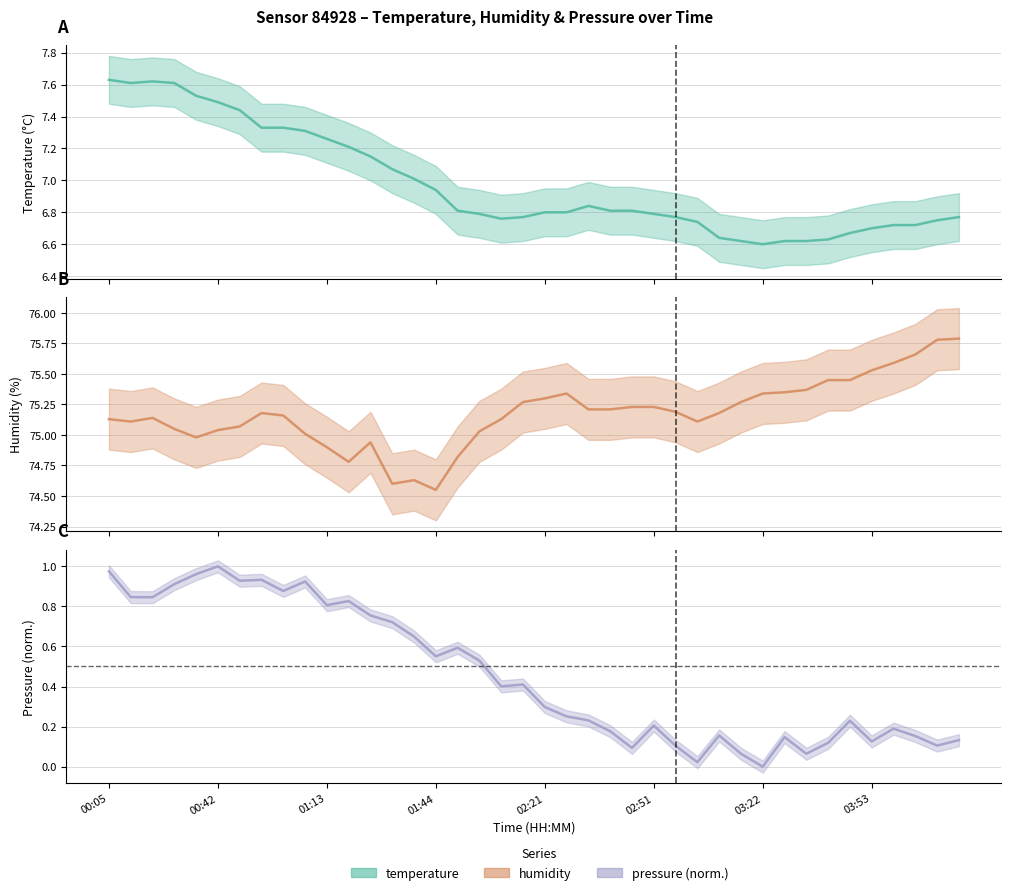

Is the value of temperature at 00:36 greater than the value of pressure_scaled at 02:58?

Yes